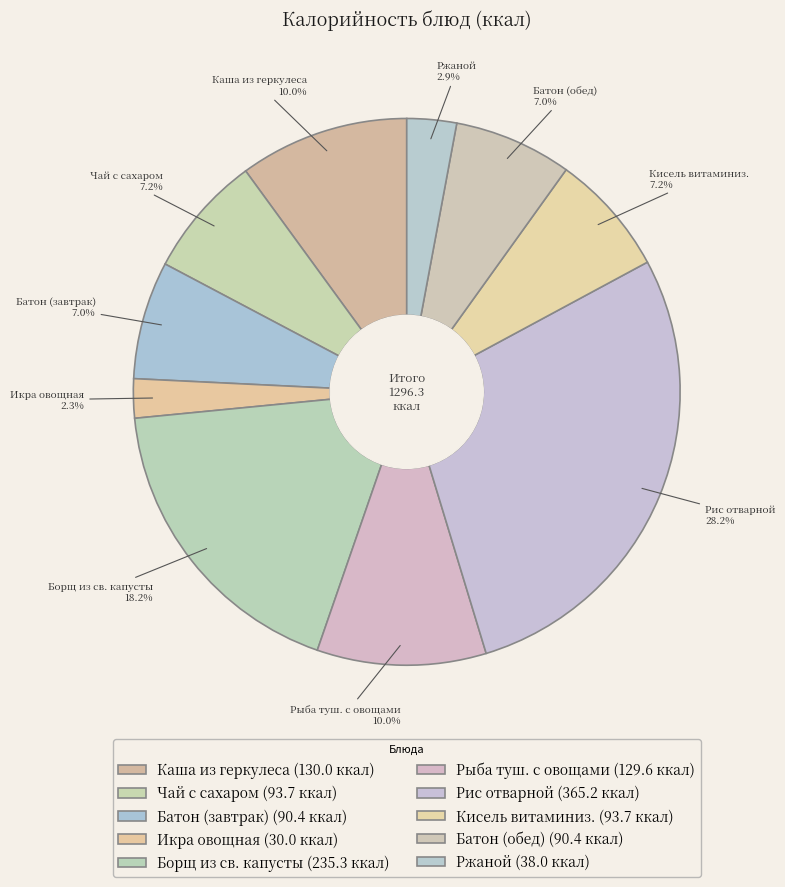

What portion of the pie excludes Батон (завтрак)?

93.0%